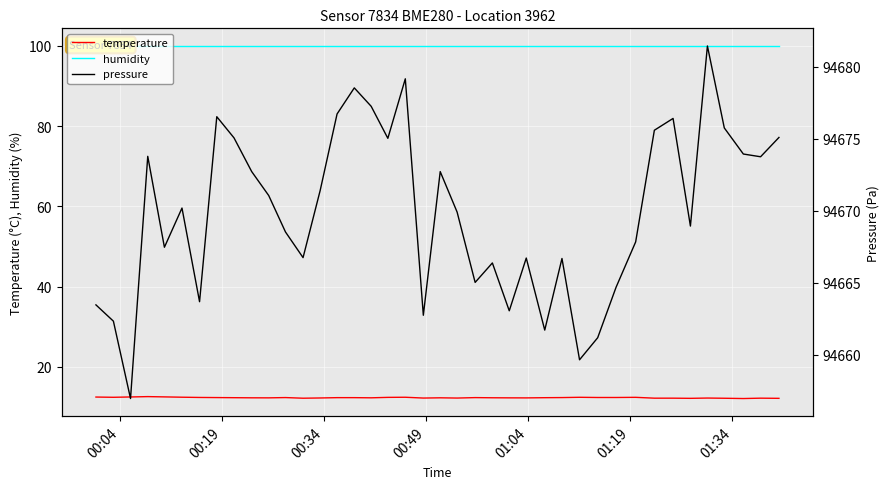

True or false: humidity and pressure cross at least once.

False